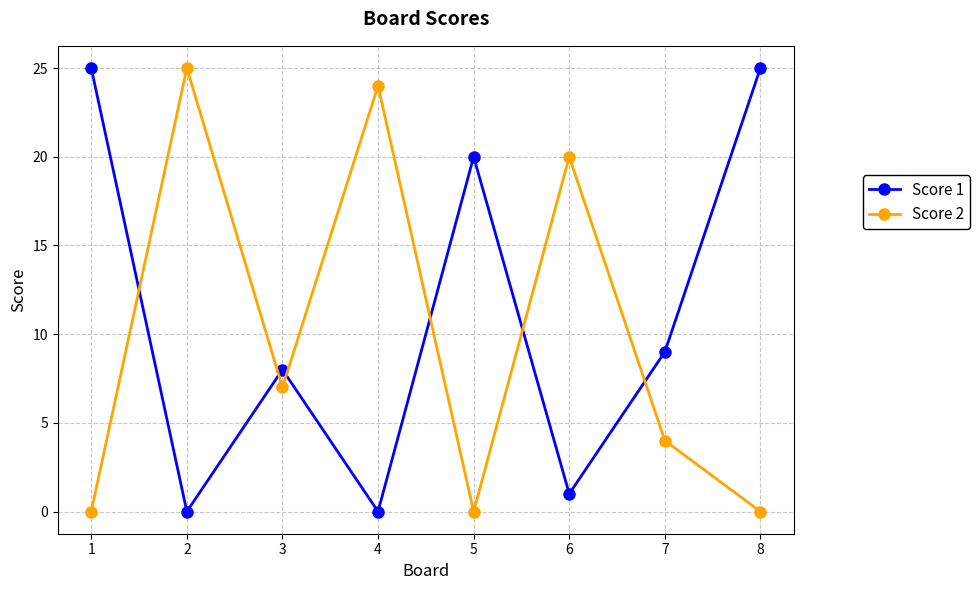

Is the value of Score 1 at 1 greater than the value of Score 2 at 7?

Yes